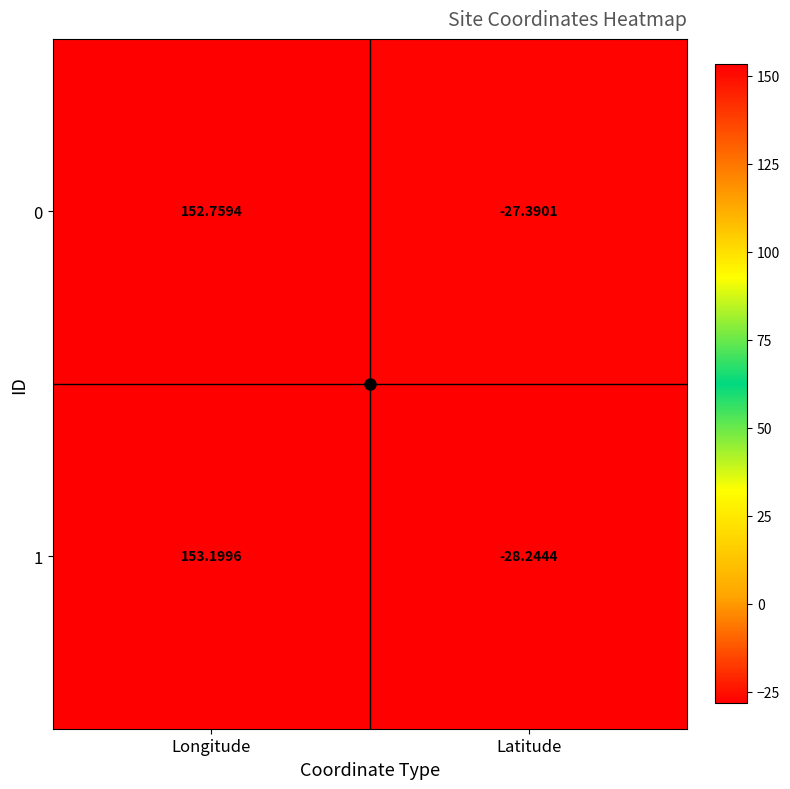

Where is 0 nearest to the value 62?

Latitude